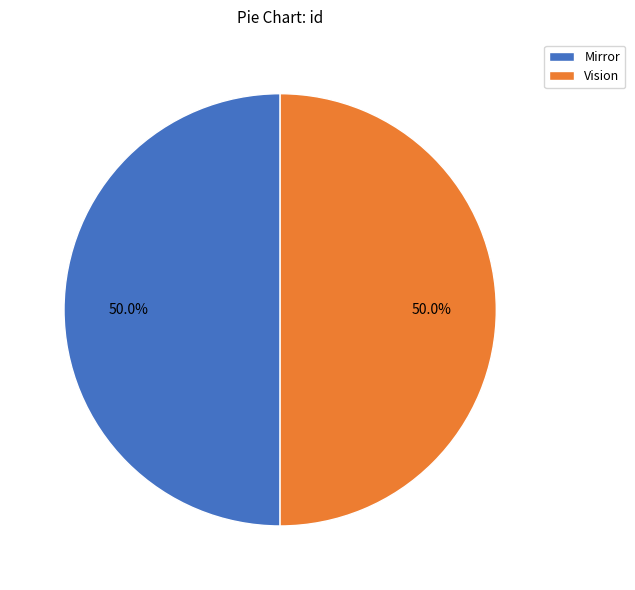

What percentage is the Mirror slice, to the nearest percent?

50%